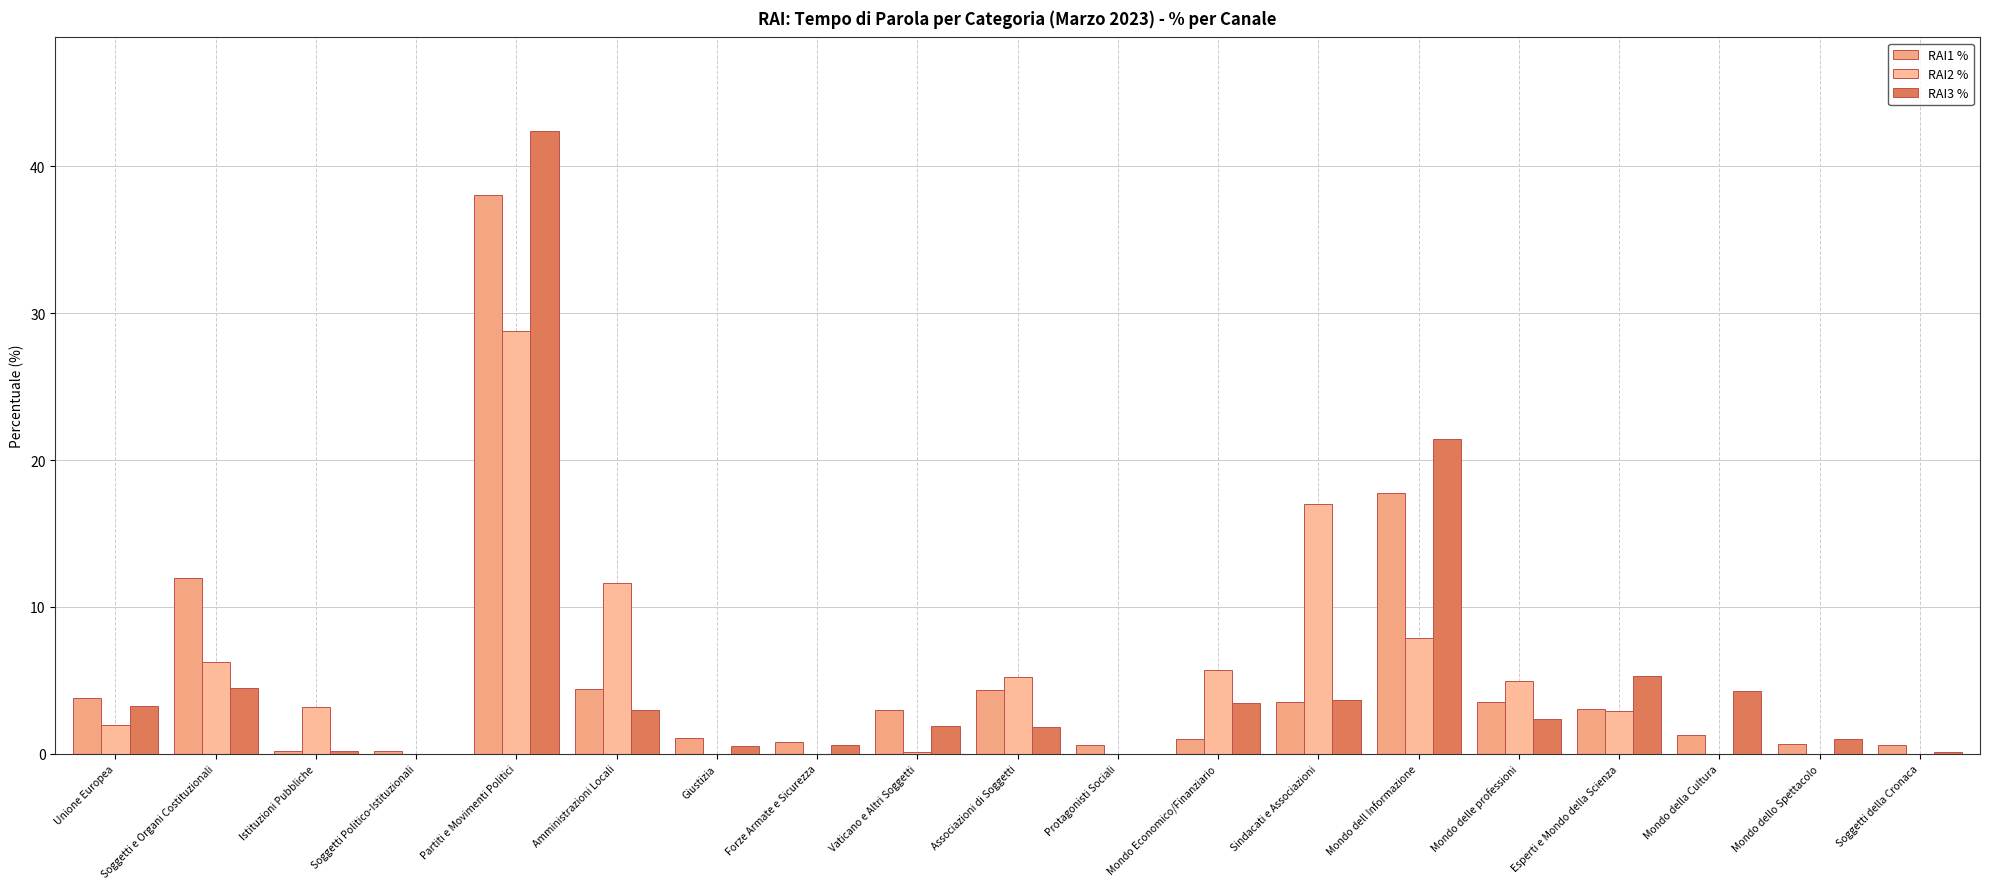

What is the approximate value of RAI2 % at Vaticano e Altri Soggetti?

0.1